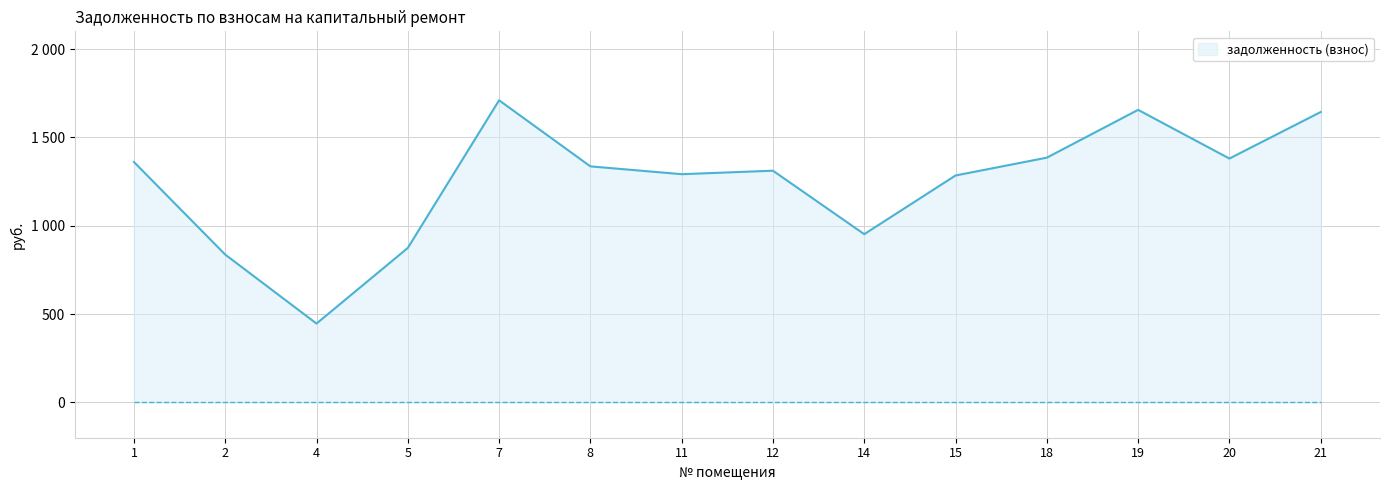

What is the smallest value displayed?

446.1